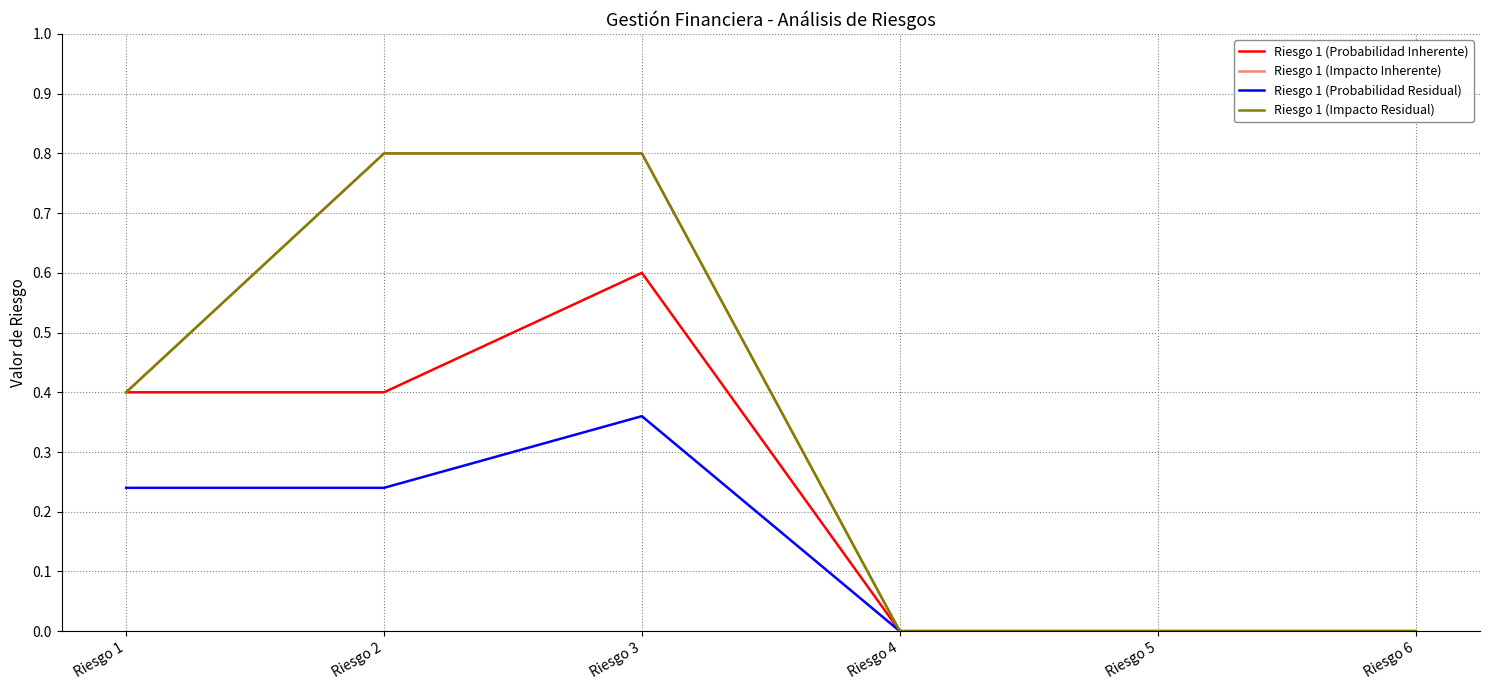

Which category has the highest value across all series?

Riesgo 2